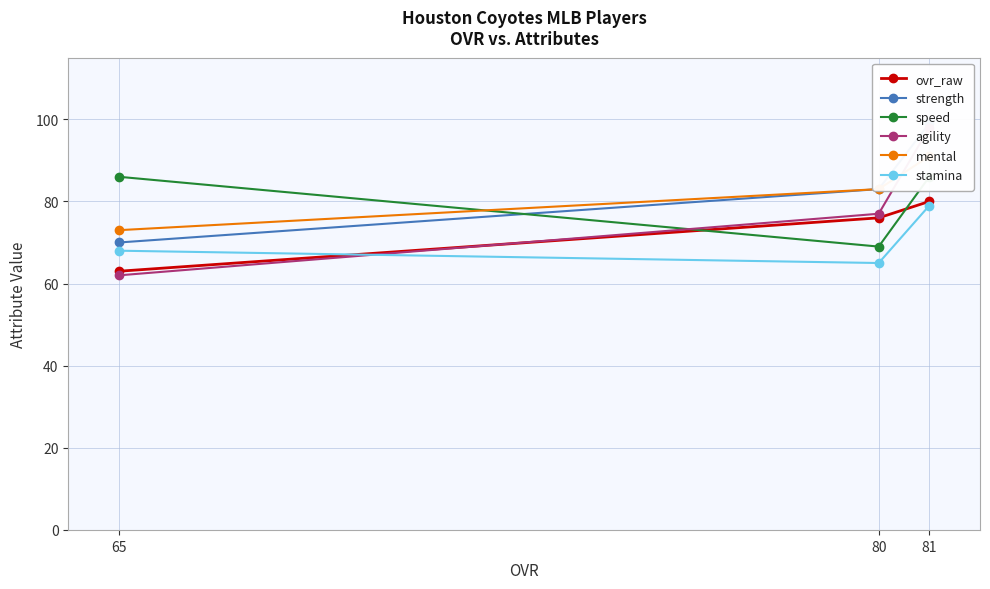

Which has a higher value, 80 or 81?

81